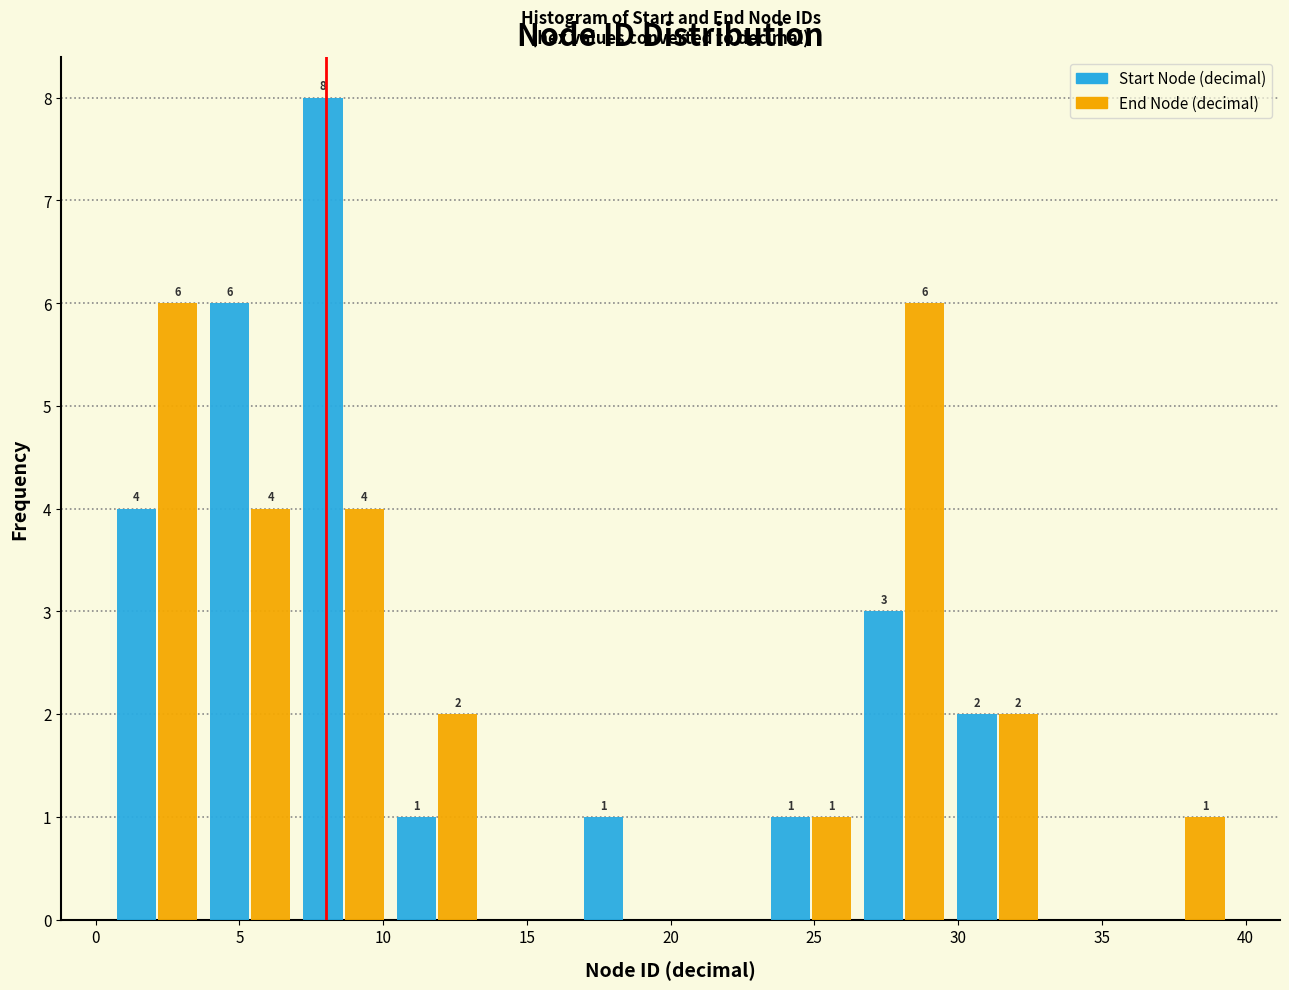

In the Start Node (decimal) series, which range on the x-axis has the tallest bar?

7.00 to 10.25